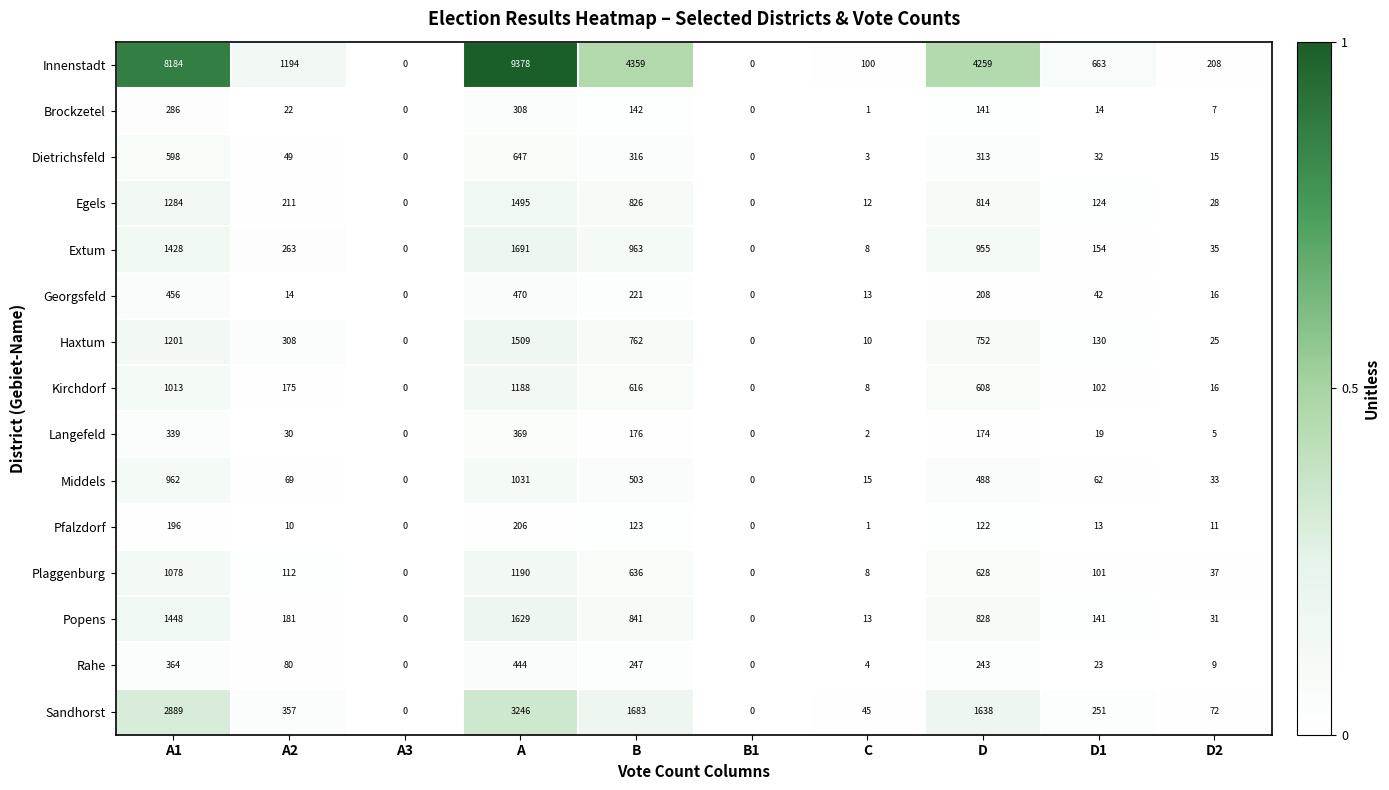

Which series has the largest total across all categories?

Innenstadt